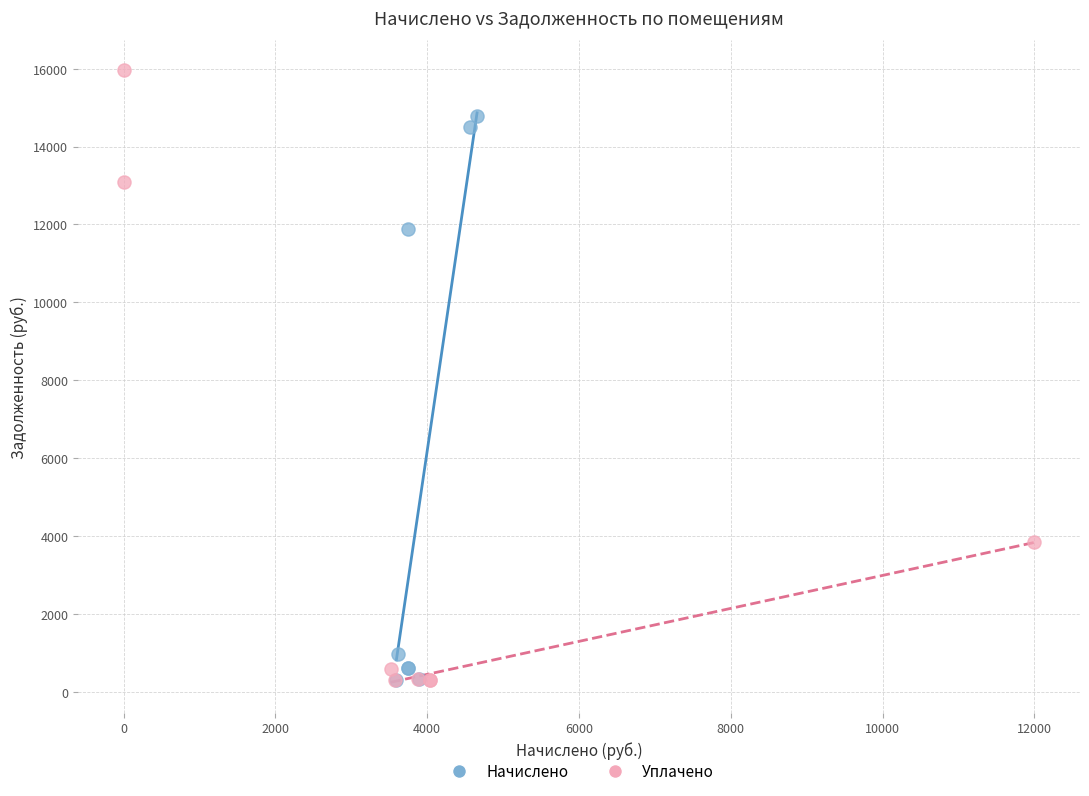

Which series has the largest Y range (max minus min)?

Уплачено